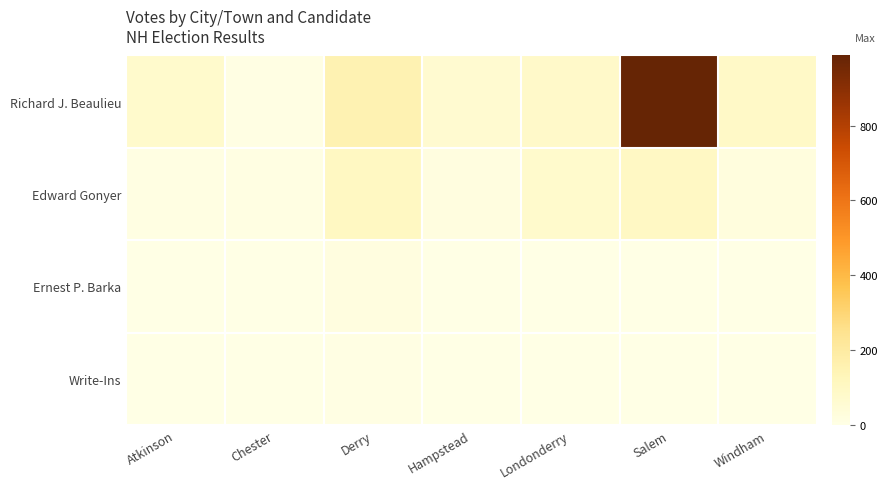

Which series has the largest total across all categories?

Richard J. Beaulieu